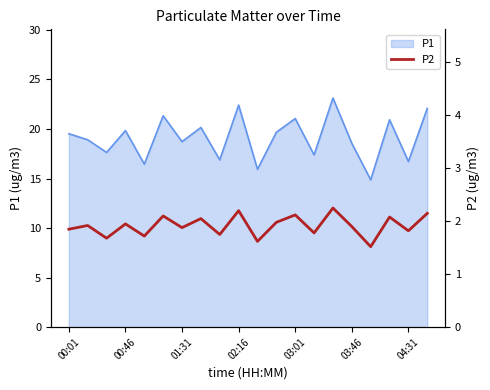

What is the maximum value for P1?

23.1